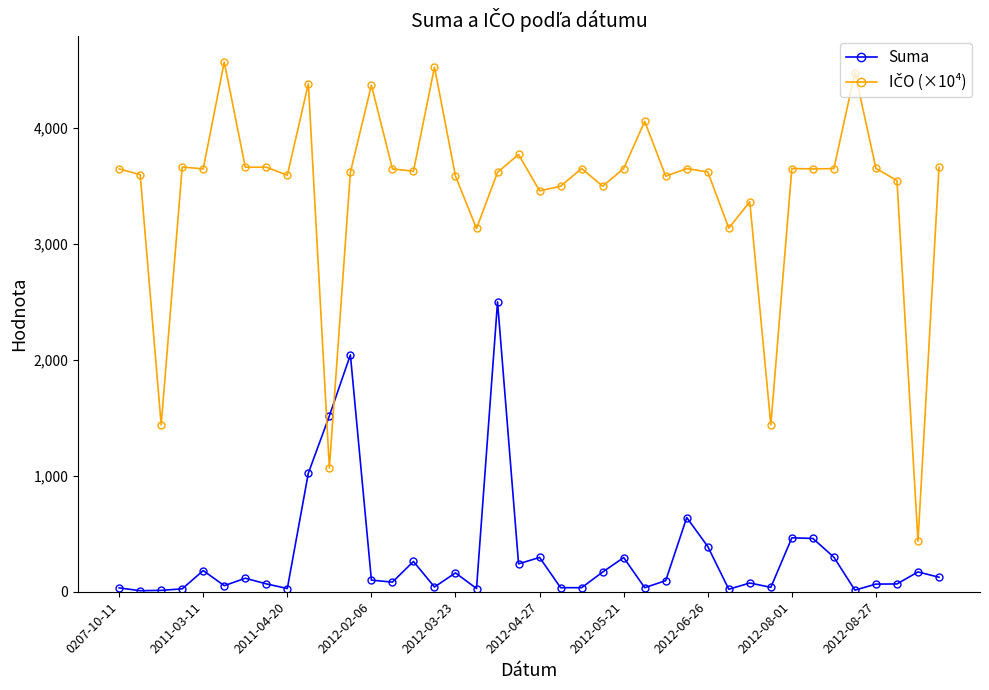

What is the difference between the maximum and minimum values in the Suma series?

2491.1